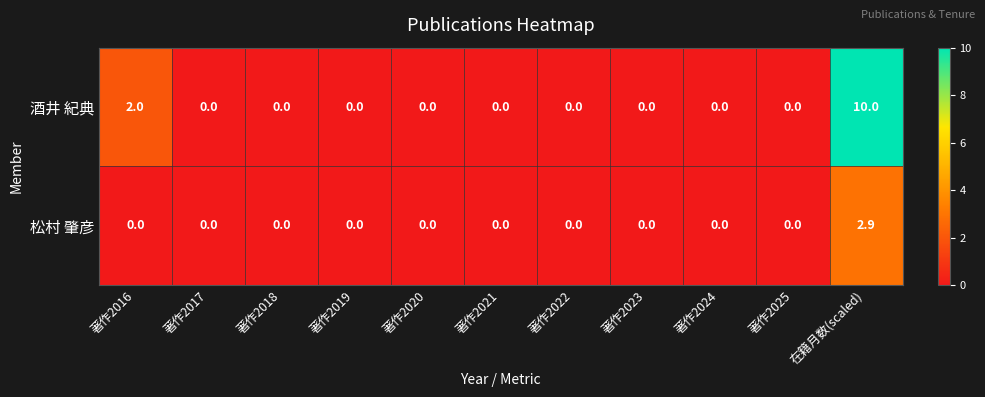

What is the maximum value shown in the chart?

10.0